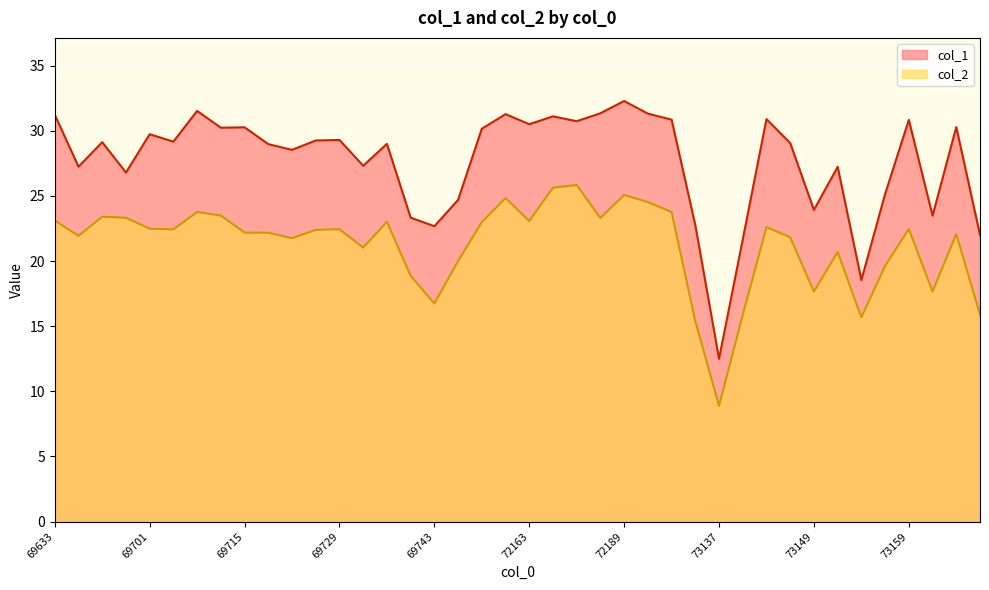

Is it true that col_2 equals 21.9 at 69647?

True